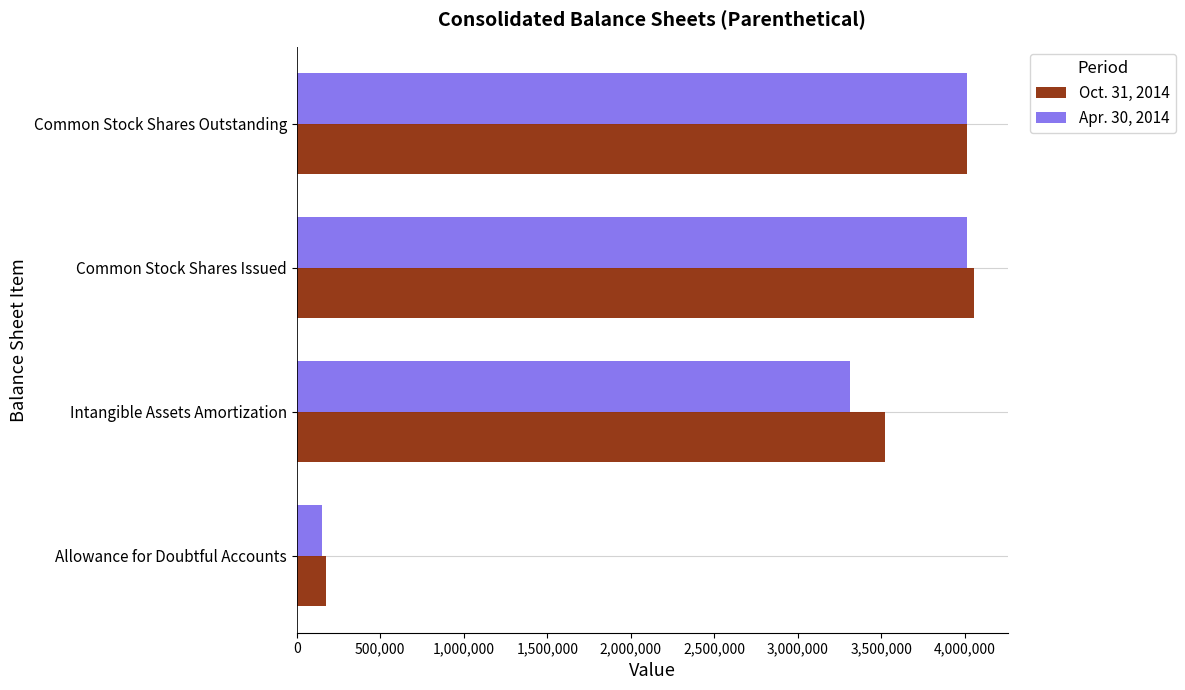

The Oct. 31, 2014 series shows 4054146 at Common Stock Shares Issued. True or false?

True